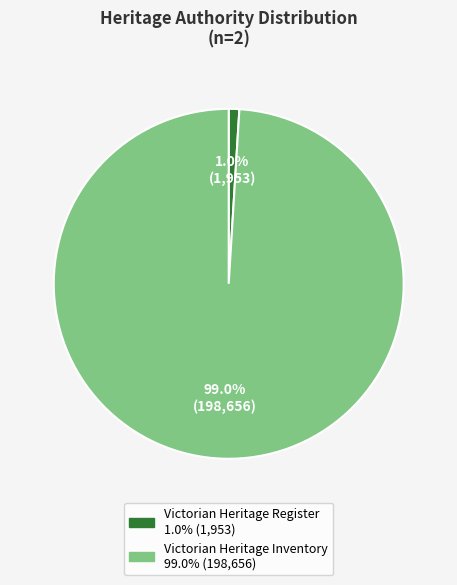

Which has a higher value, Victorian Heritage Register or Victorian Heritage Inventory?

Victorian Heritage Inventory